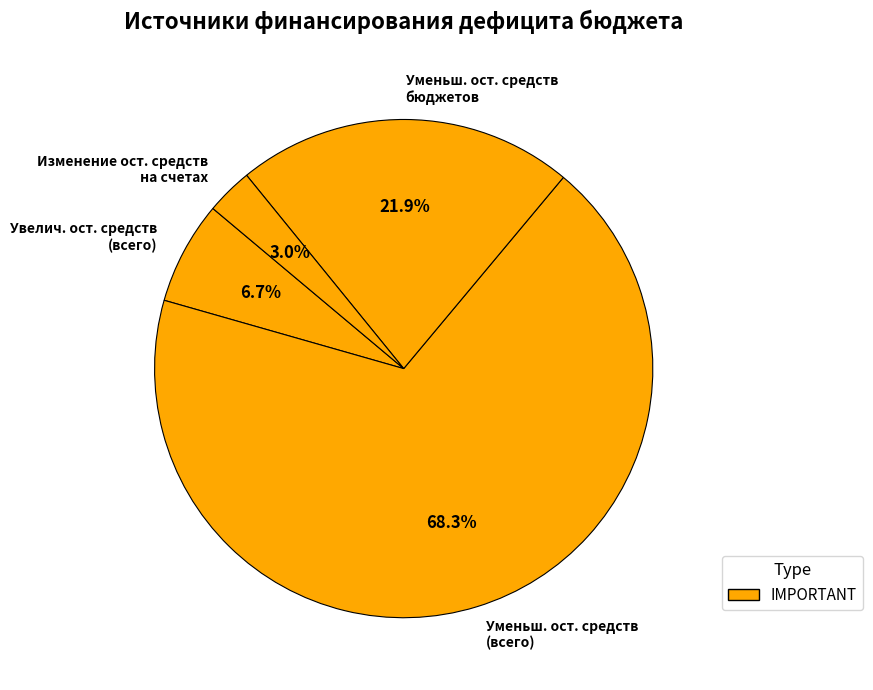

What percentage is NOT represented by Увелич. ост. средств (всего)?

93.3%